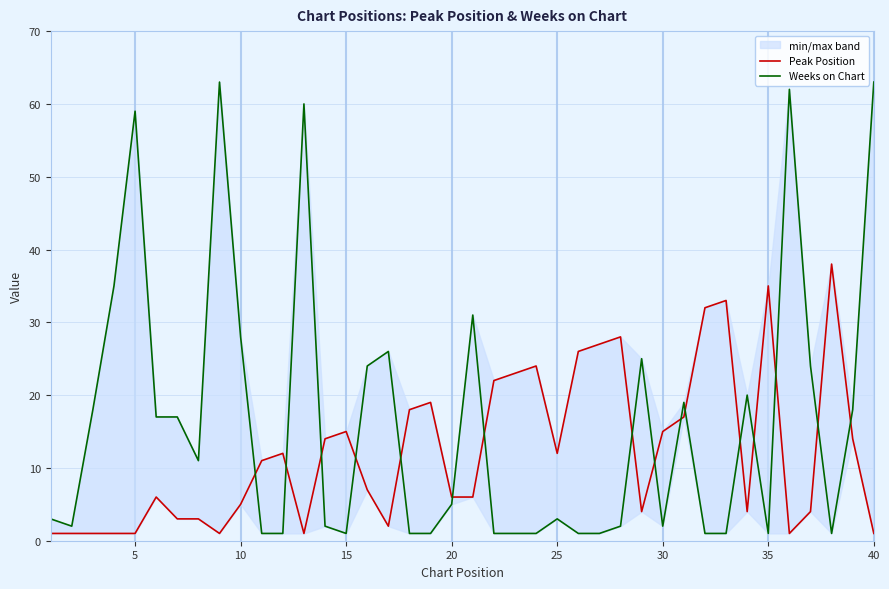

At how many categories does at least one series exceed 30?

11